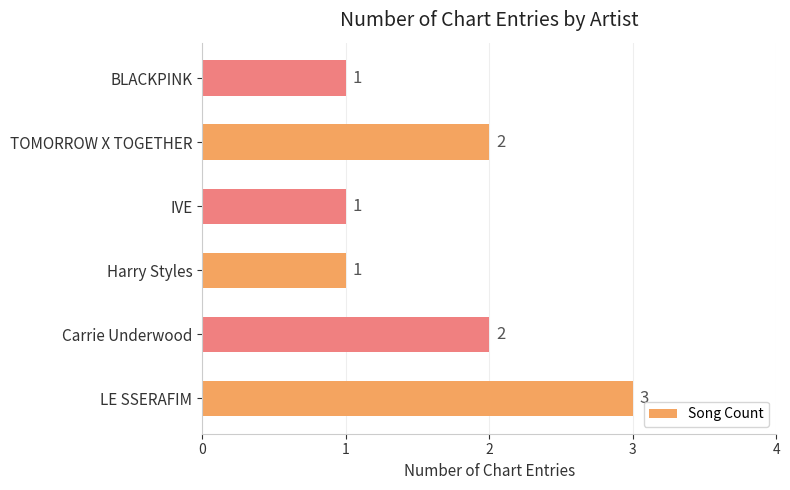

How many values are between 1 and 2?

5